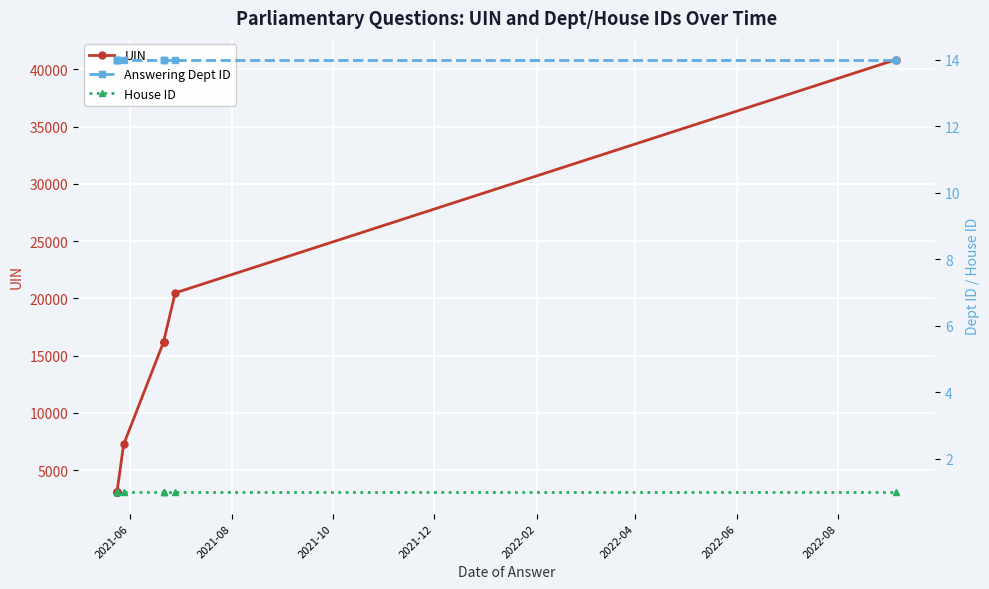

True or false: House ID and UIN intersect in this chart.

False